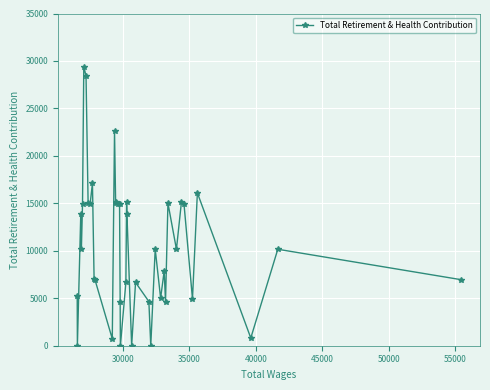

What is the difference between the maximum and minimum values?

29393